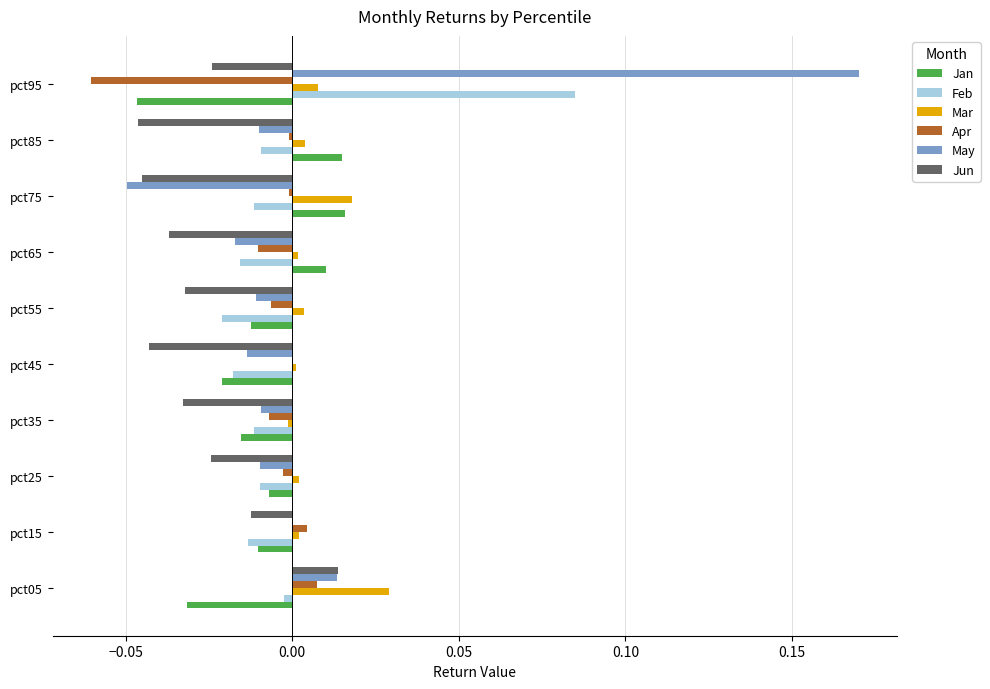

How many data points does each series have?

10